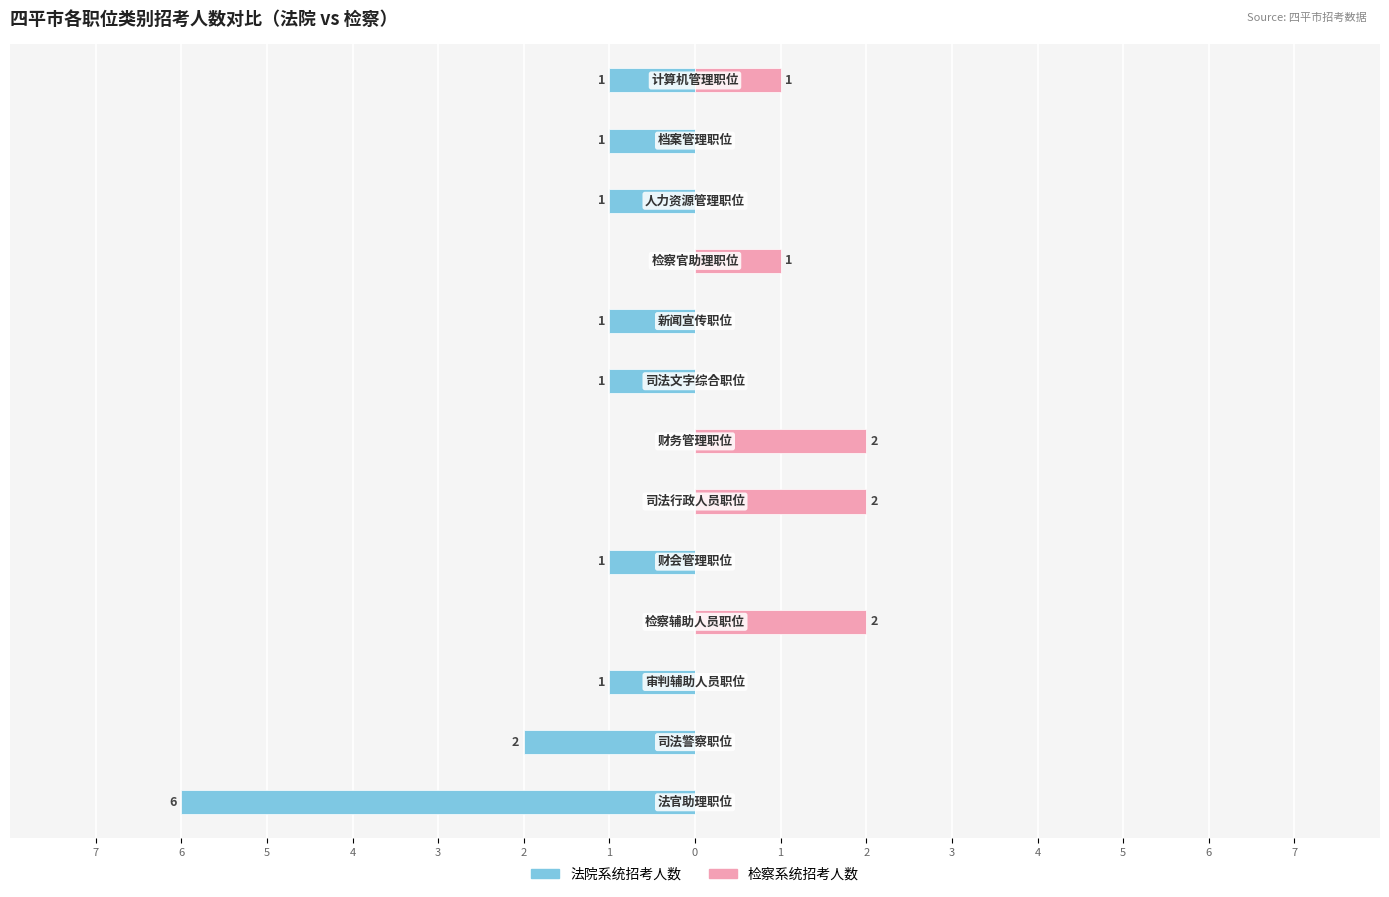

What is the spread (max minus min) of values at 0?

1